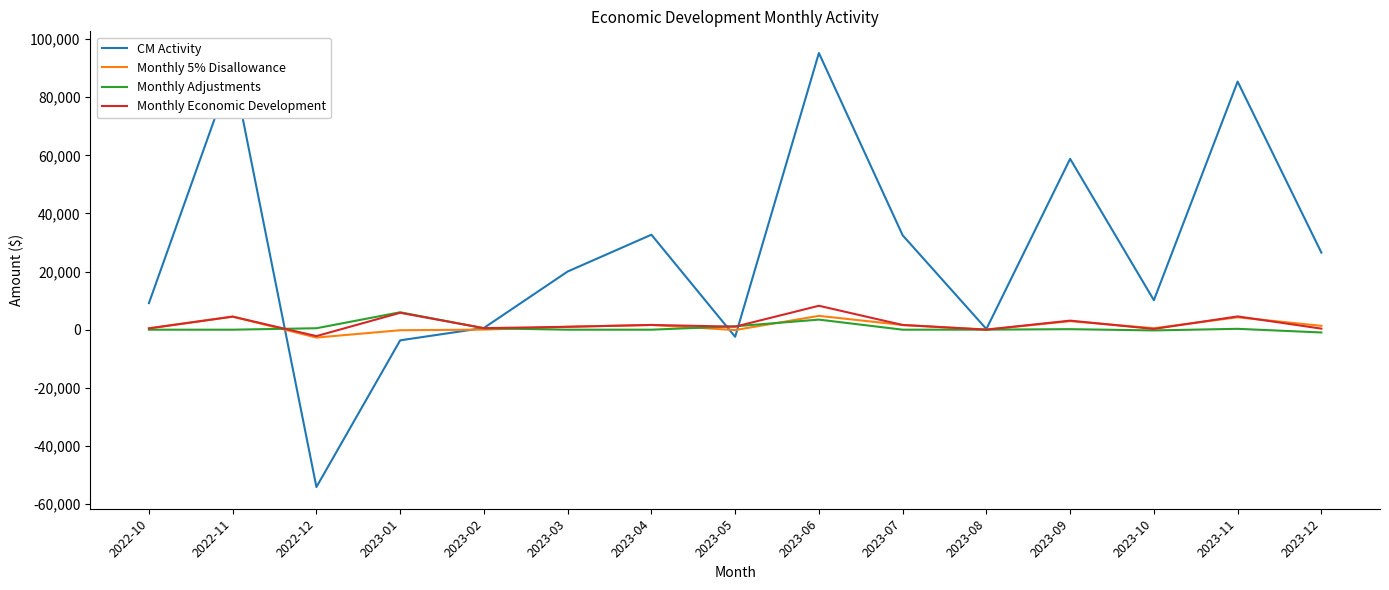

Does the chart have visible grid lines?

No